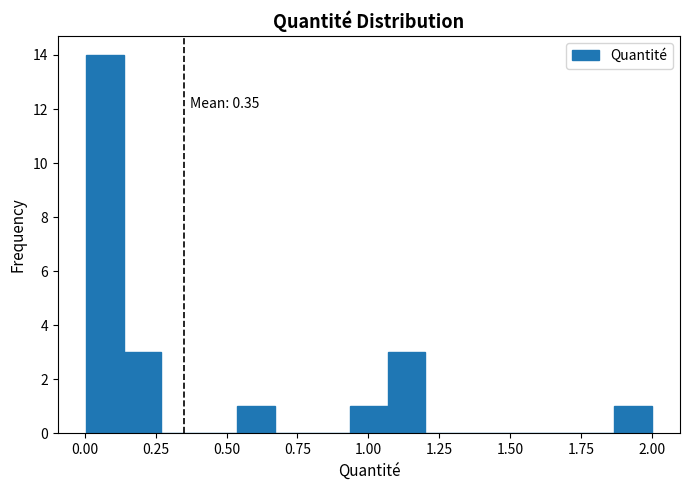

Read against the x-axis, roughly where is the centre of the tallest bar?

0.05